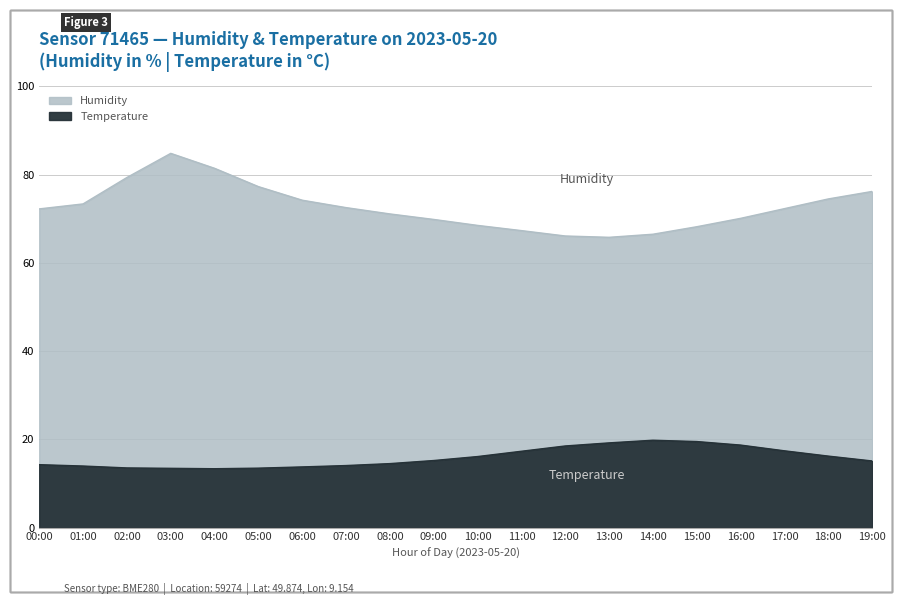

Which series has the largest total across all categories?

Humidity